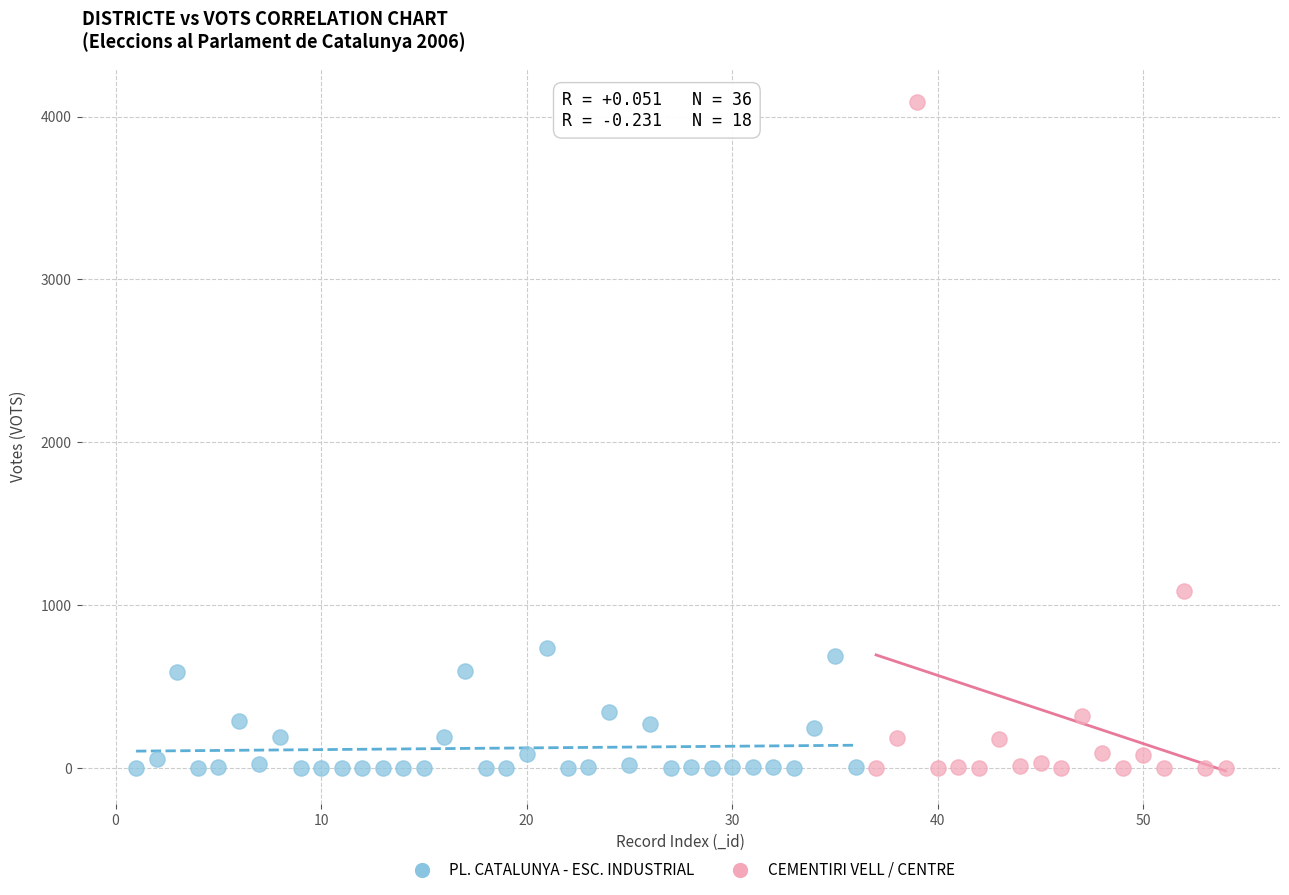

Which series contains the highest Y value?

CEMENTIRI VELL / CENTRE